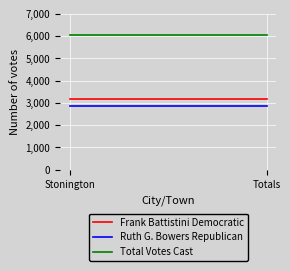

Reading right to left, transcribe all the data shown in this chart.

Frank Battistini Democratic: 3186	3186
Ruth G. Bowers Republican: 2858	2858
Total Votes Cast: 6044	6044